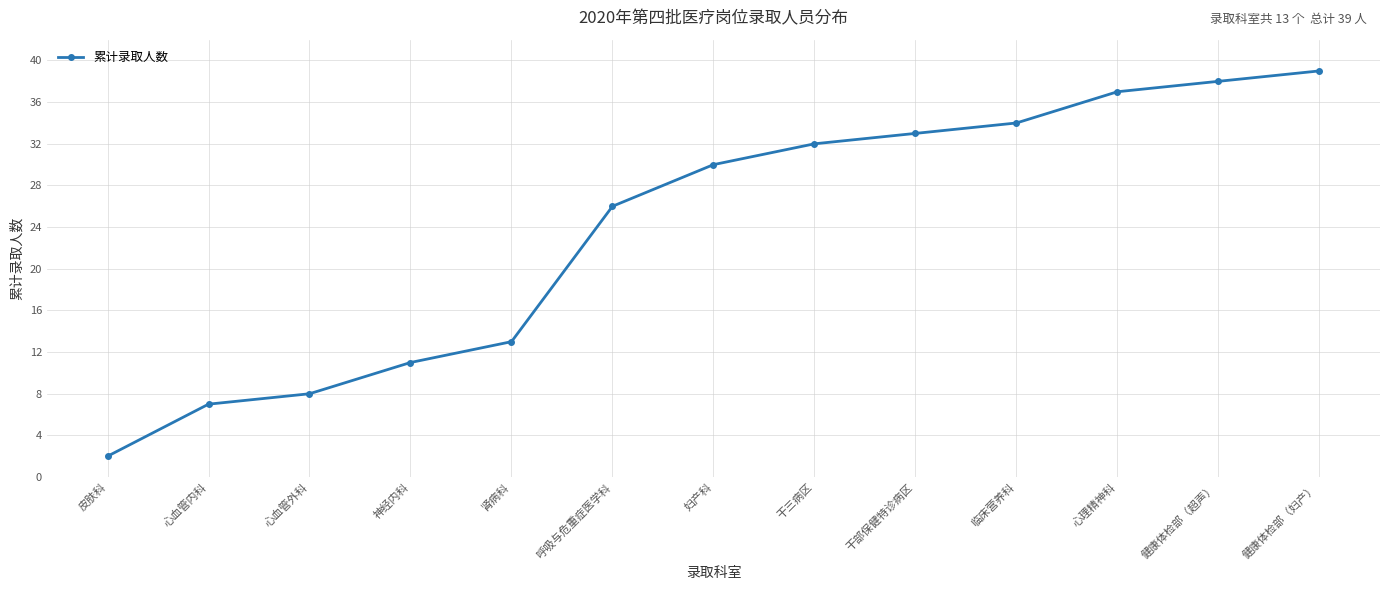

At which label is the value closest to 20?

呼吸与危重症医学科